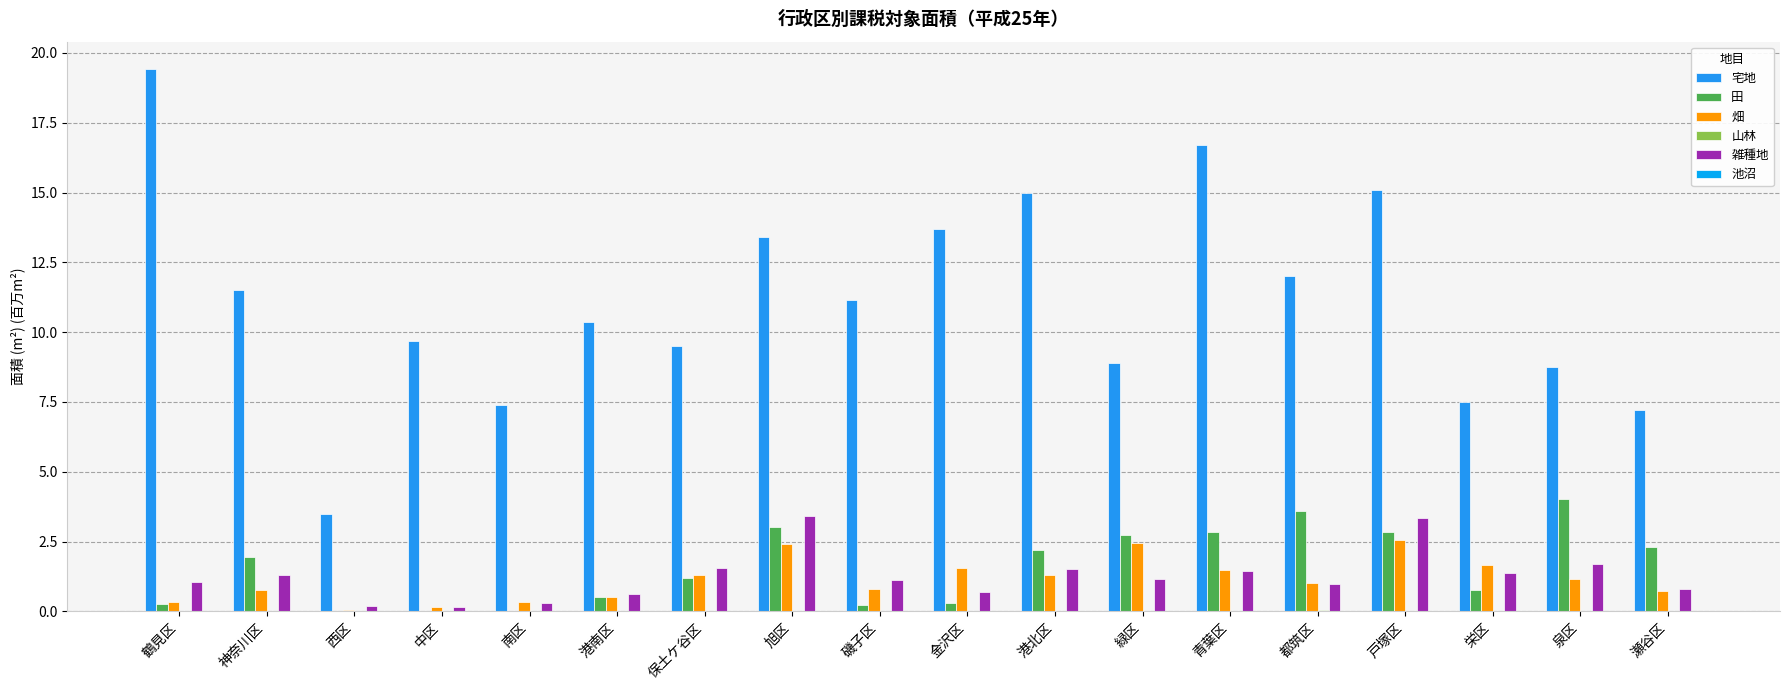

True or false: 田 has a value of 3.8 at 青葉区.

False